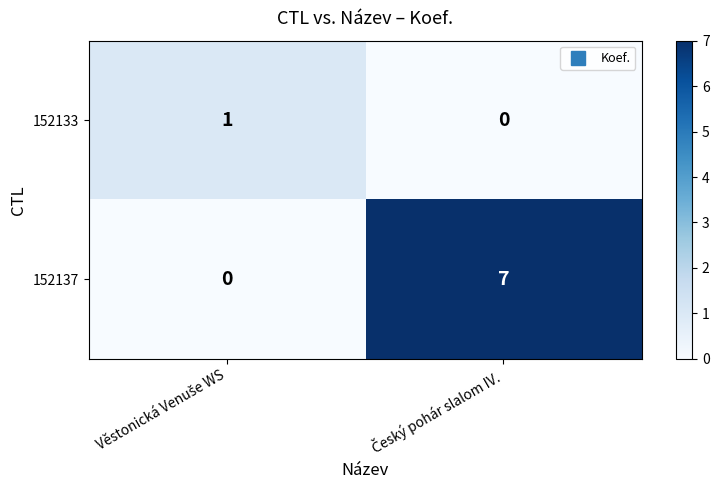

Which series has the largest total across all categories?

152137